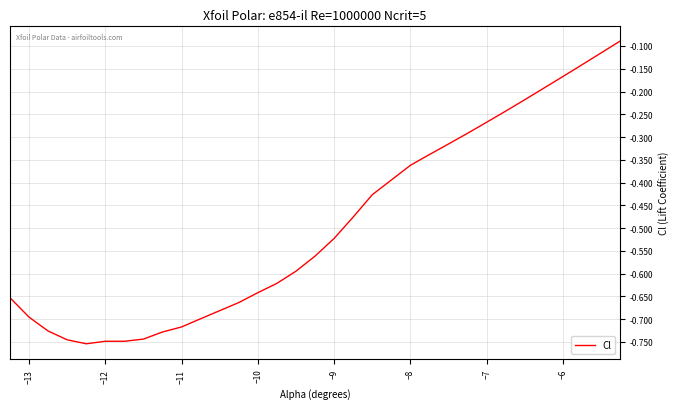

Which has a higher value, −12 or −9?

−9